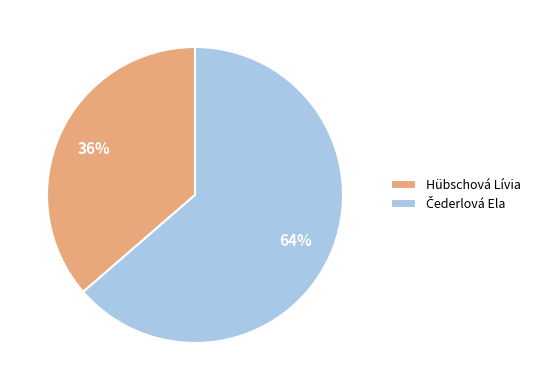

To the nearest percent, what is the average slice percentage?

50%